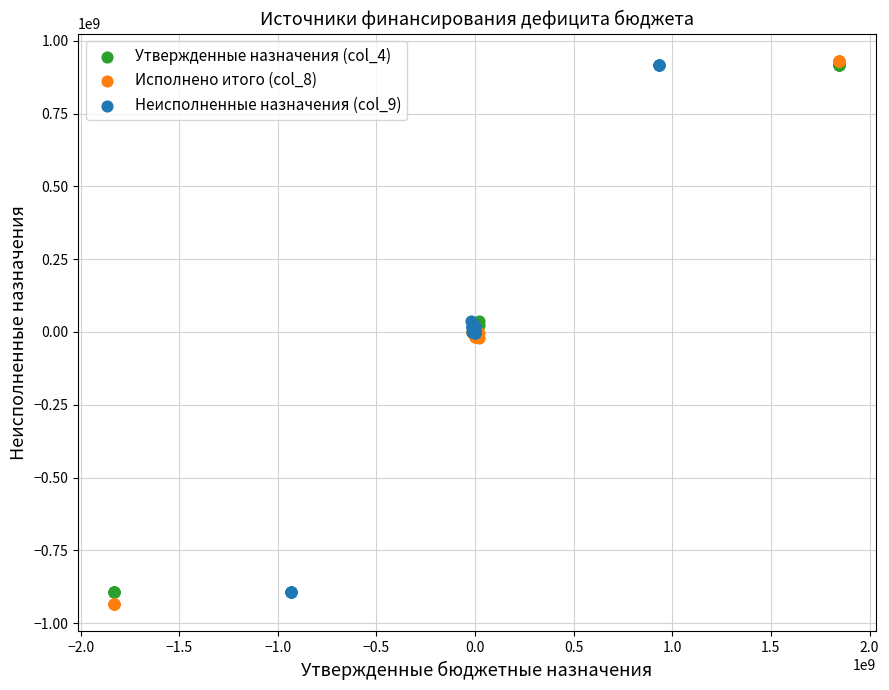

Which series has the largest Y range (max minus min)?

Исполнено итого (col_8)